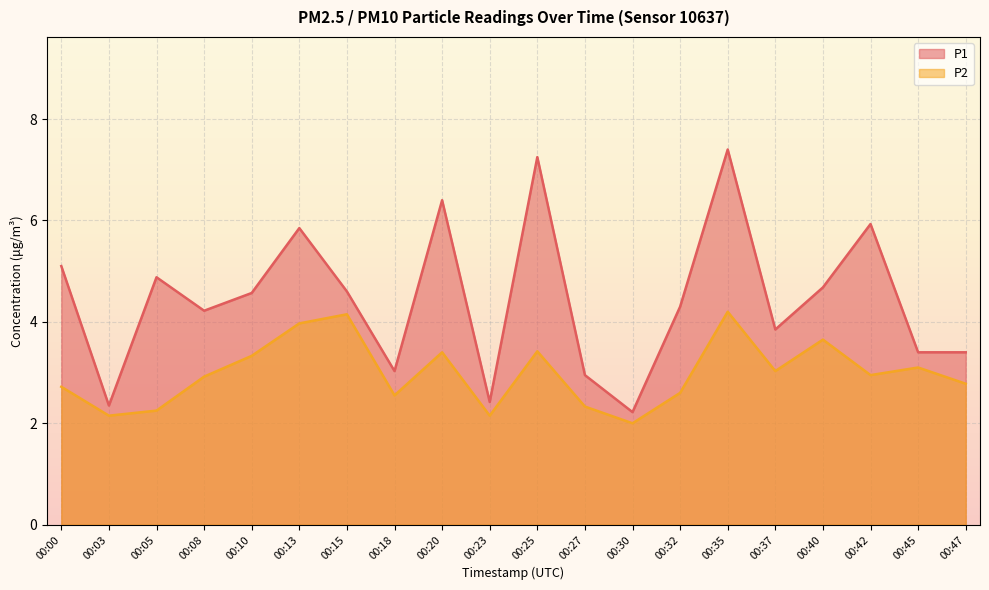

How many lines are shown in the chart?

2